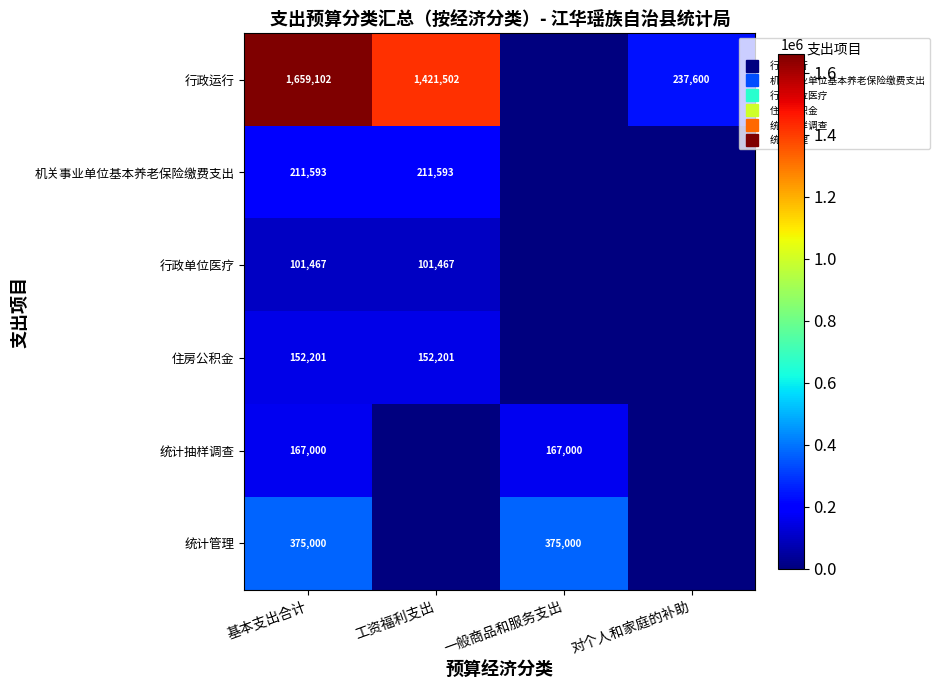

Count the number of data series in this chart.

6